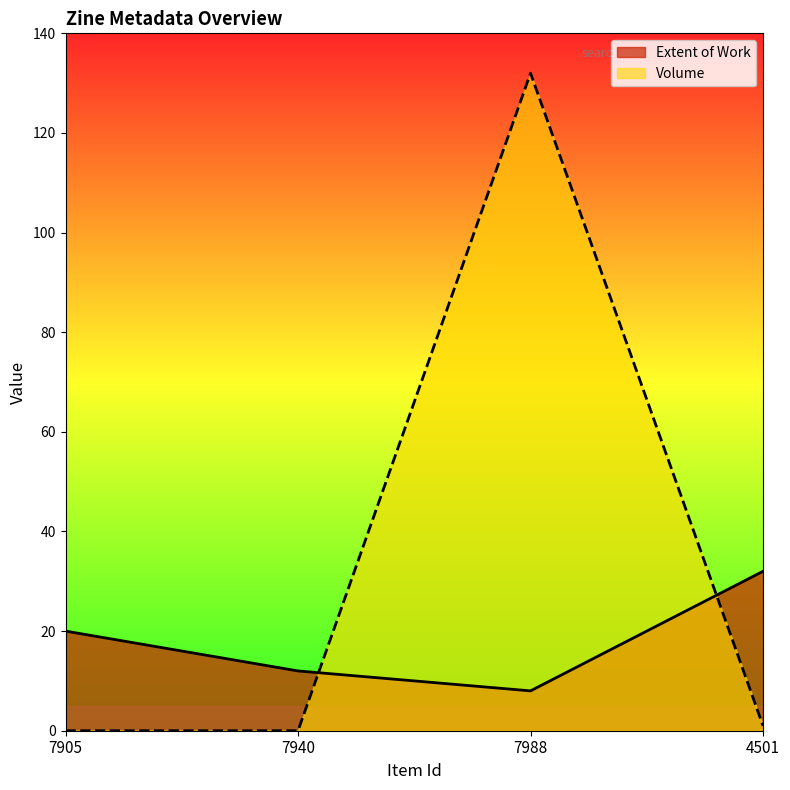

Which series has the largest total across all categories?

Volume